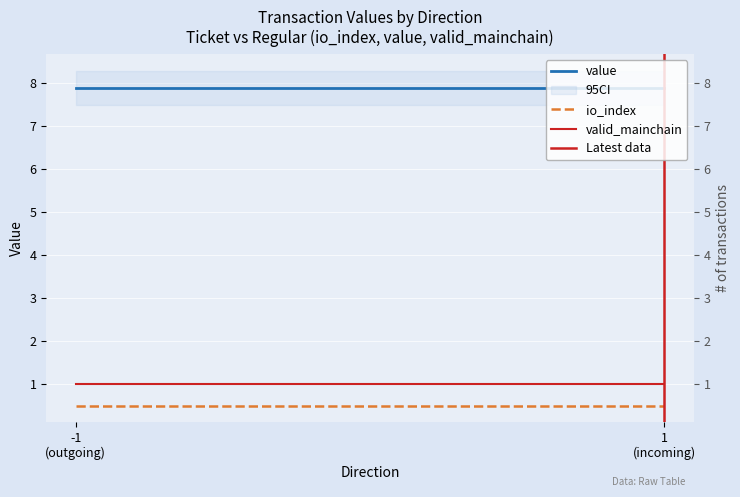

Reading right to left, list all the values displayed in this chart.

value: 7.9	7.9
io_index: 0.5	0.5
valid_mainchain: 1.0	1.0
Latest data: 1.0	0.0